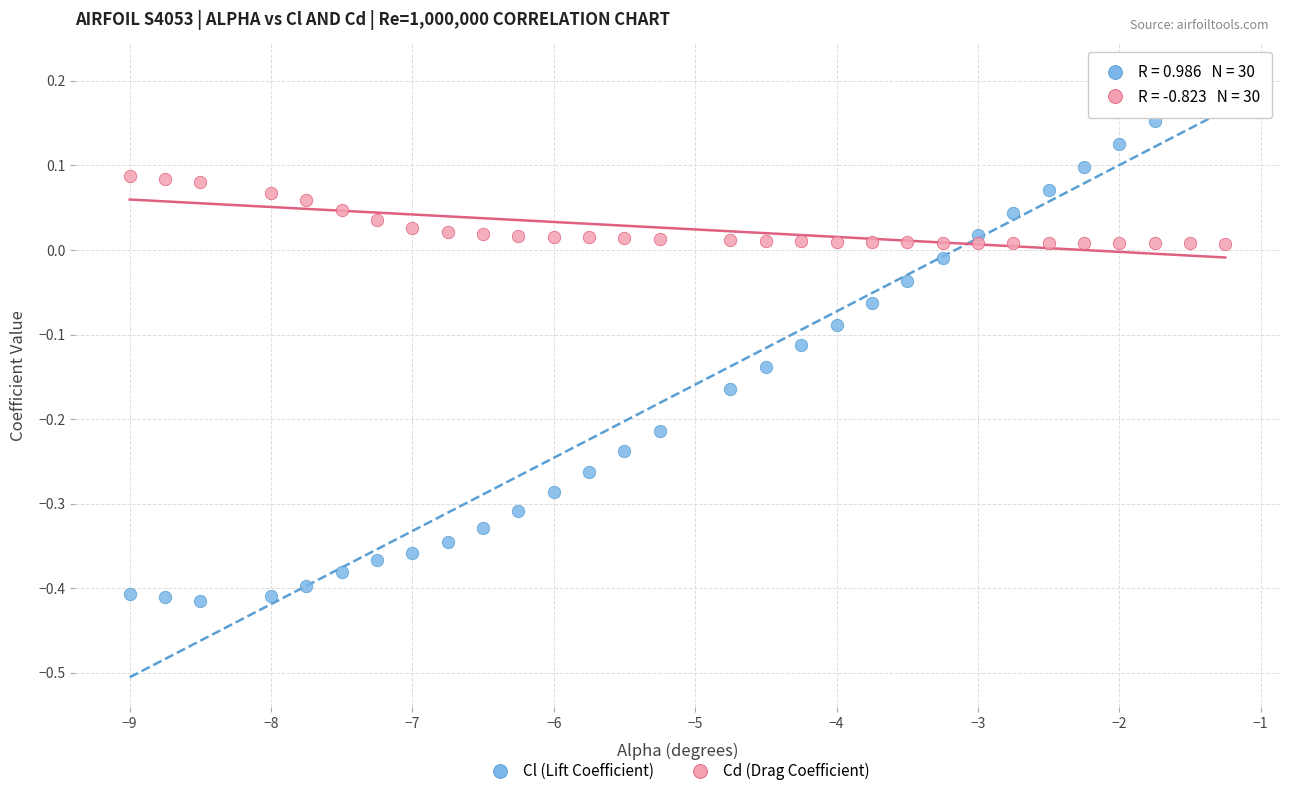

Across all data points, what is the range of Y values (max minus min)?

0.6